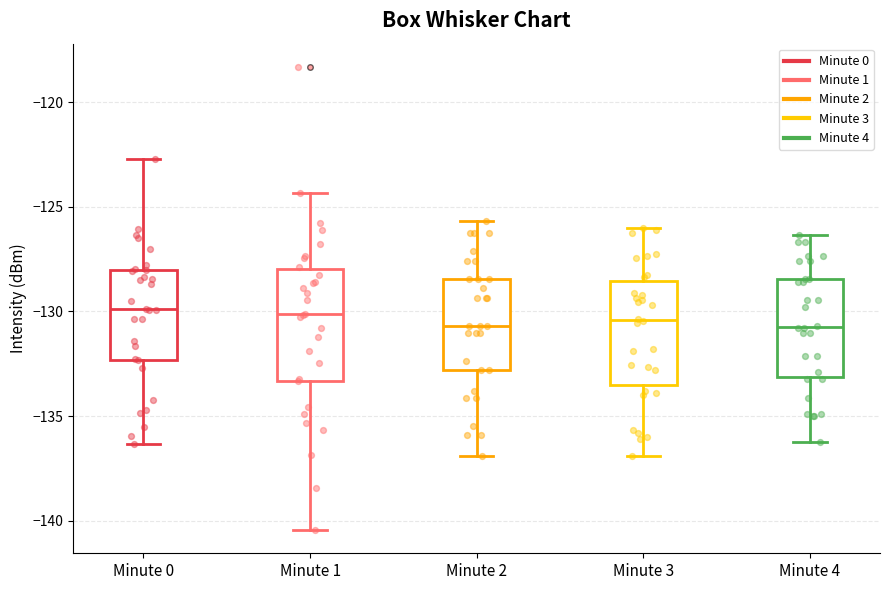

Reading left to right, transcribe this box plot: for each box, give where its median line is, the range the box spans, and where its two whiskers end, as read against the y-axis. The values are not printed on the chart, so give them approximately, as read against the axis.

Minute 0: median -130.0, box -132.5 to -128.0, whiskers -136.5 to -122.5
Minute 1: median -130.0, box -133.5 to -128.0, whiskers -140.5 to -124.5
Minute 2: median -130.5, box -133.0 to -128.5, whiskers -137.0 to -125.5
Minute 3: median -130.5, box -133.5 to -128.5, whiskers -137.0 to -126.0
Minute 4: median -130.5, box -133.0 to -128.5, whiskers -136.0 to -126.5